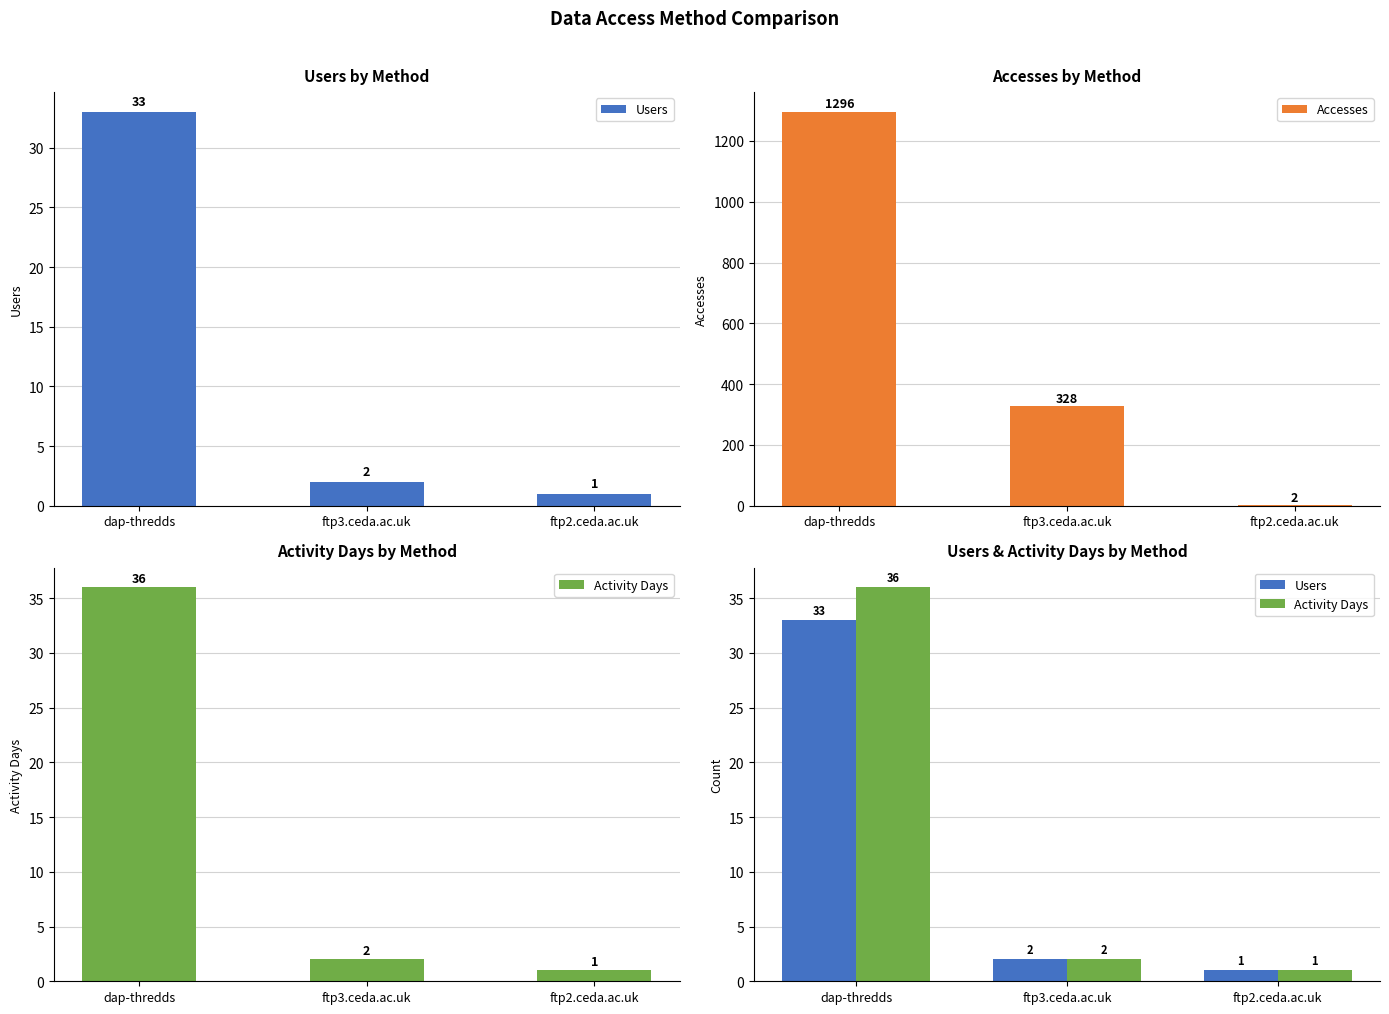

Which category has the highest value across all series?

dap-thredds